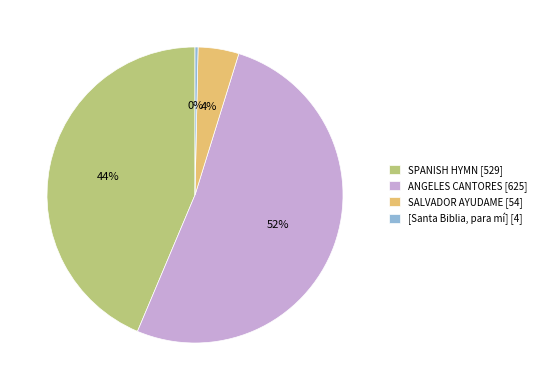

What percentage is the SPANISH HYMN slice, to the nearest percent?

44%